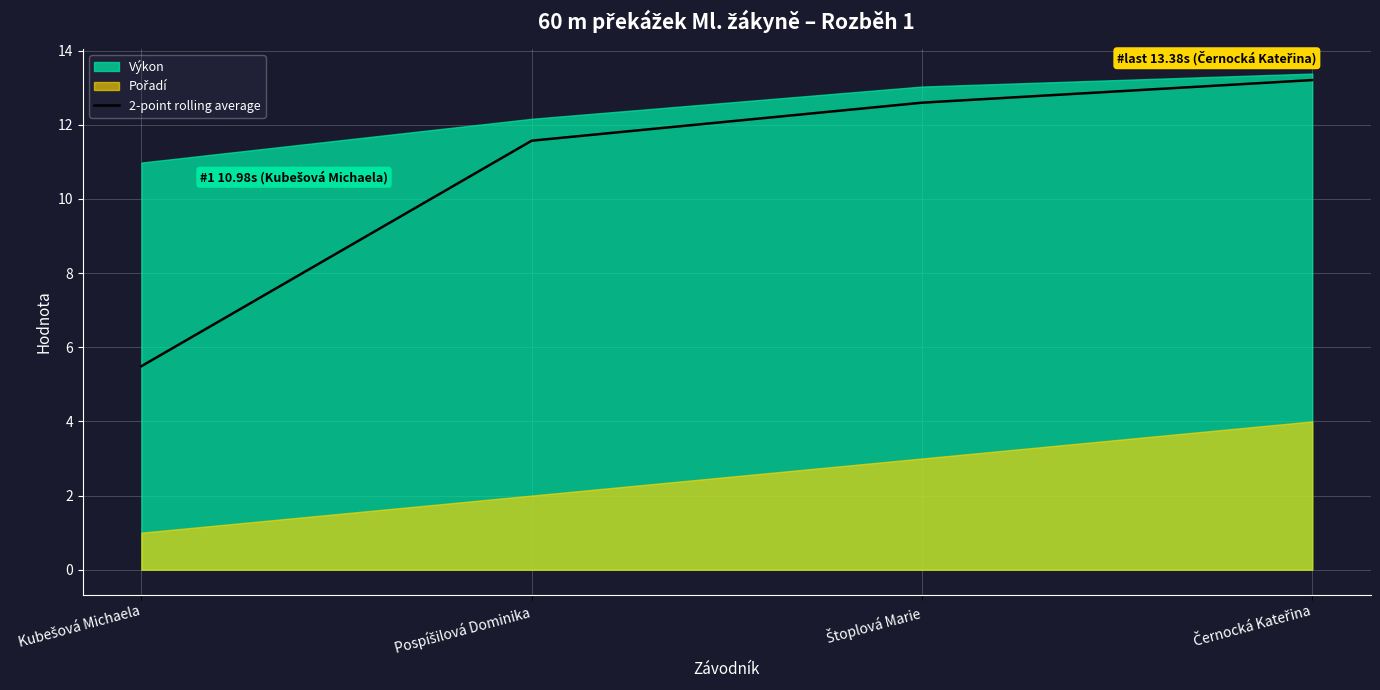

Rank the categories by value from lowest to highest.

Kubešová Michaela, Pospíšilová Dominika, Štoplová Marie, Černocká Kateřina